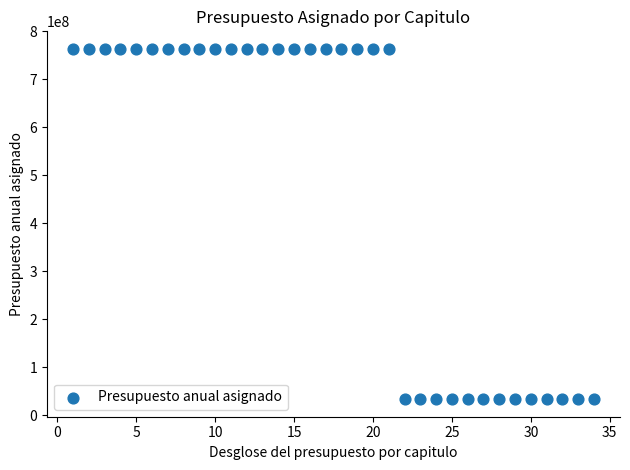

What is the range of X values (max minus min)?

33.0